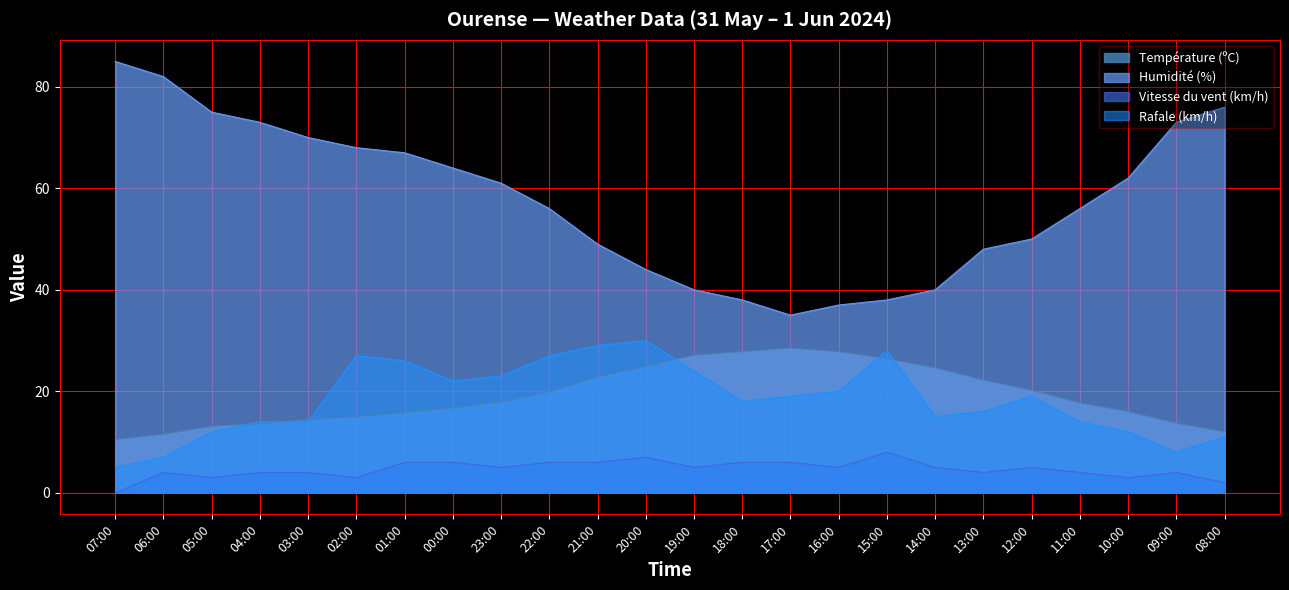

In Vitesse du vent (km/h), how many points are higher than both neighbors (excluding endpoints)?

5